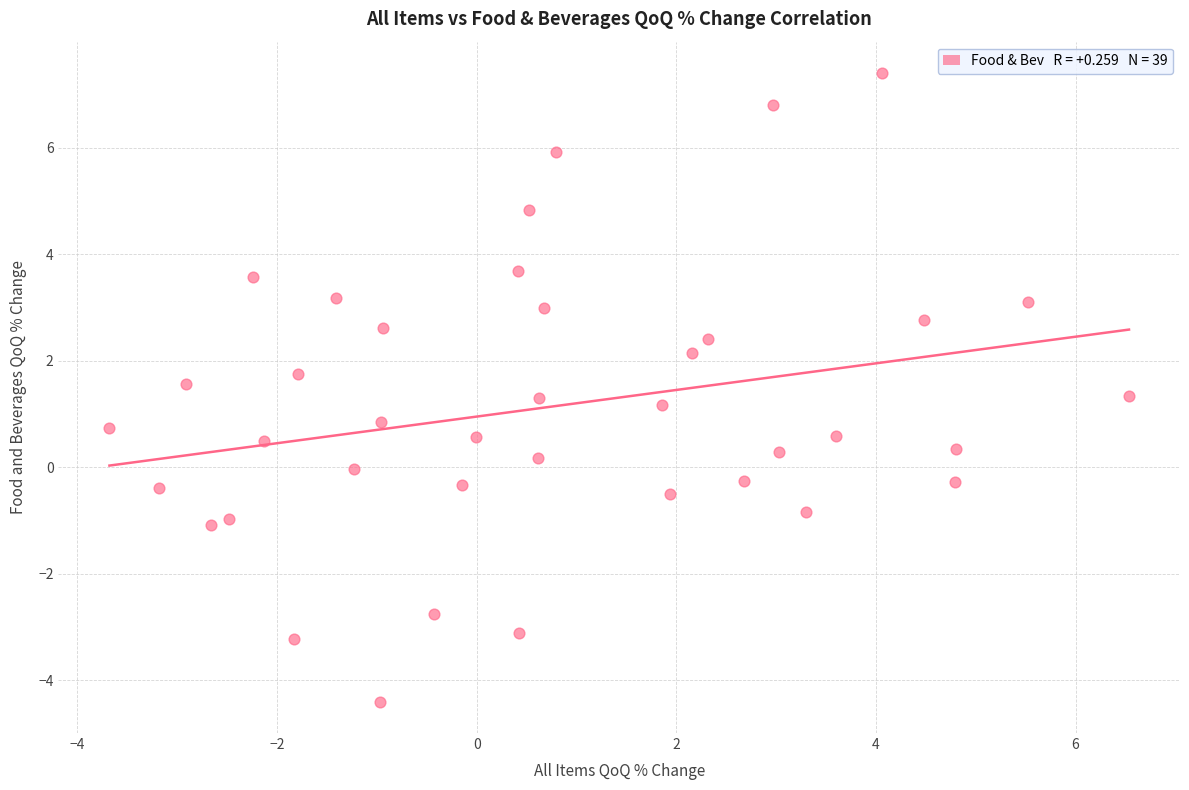

What is the range of Y values (max minus min)?

11.8